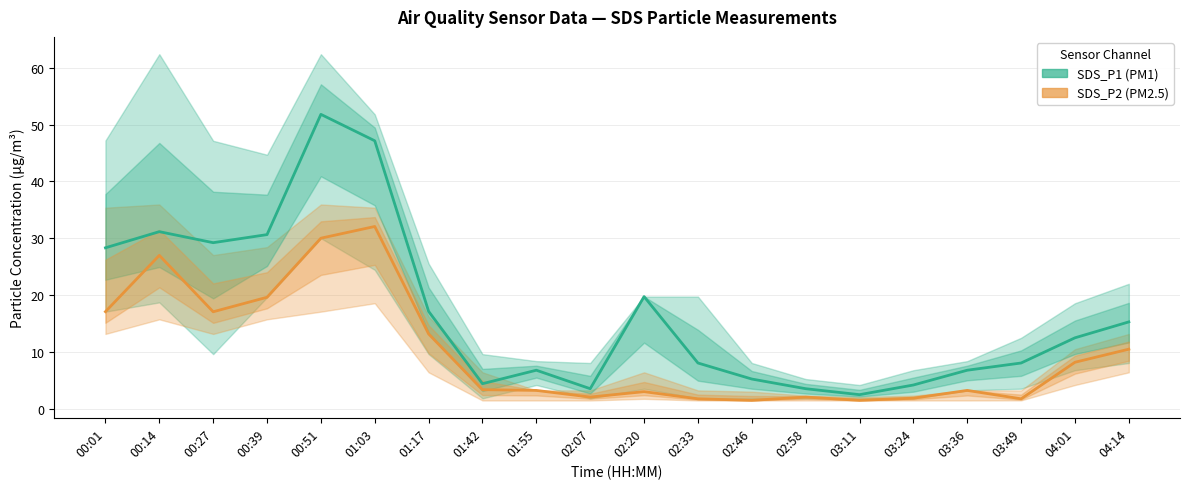

True or false: SDS_P2 and SDS_P1 intersect in this chart.

False